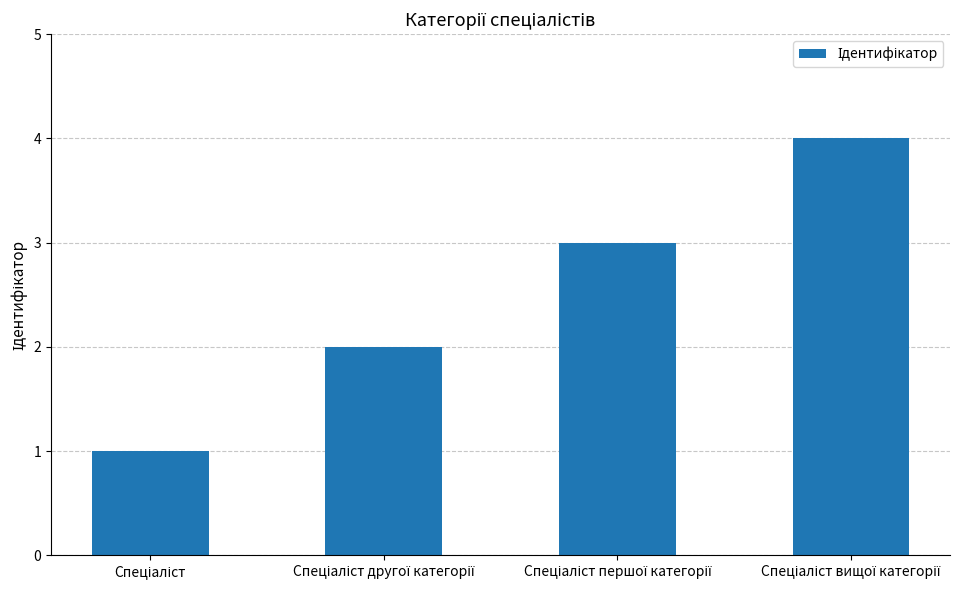

What is the difference between the maximum and minimum values?

3